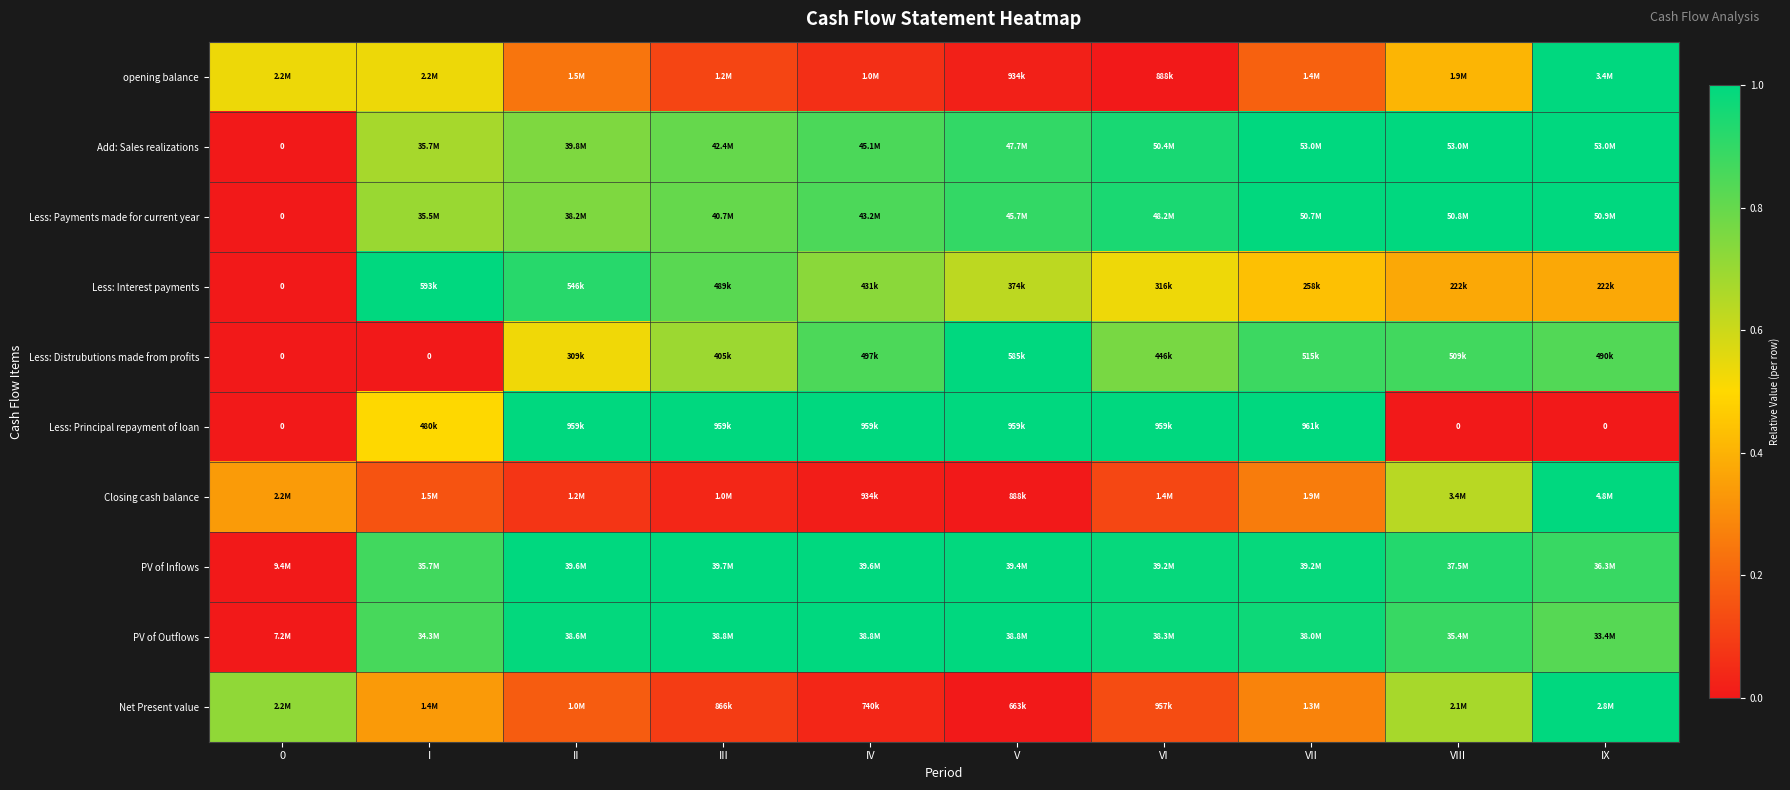

The Net Present value series shows 0.1 at III. True or false?

True